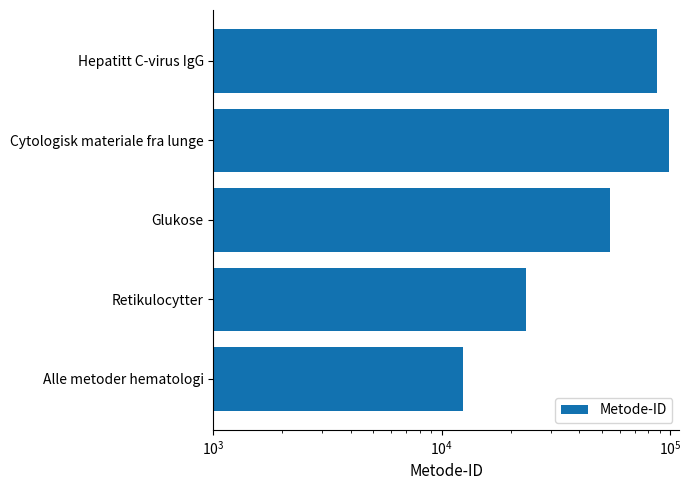

What is the difference between the second highest and minimum values?

75309